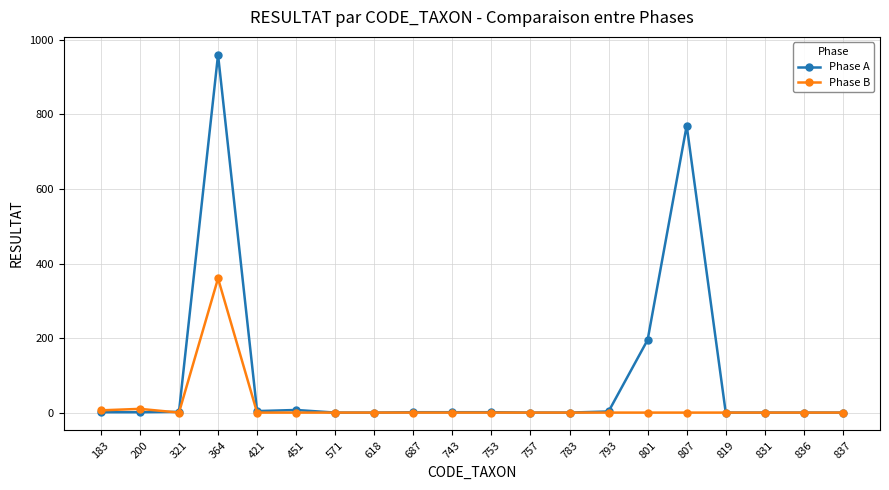

How many values in the Phase A series are below 1?

8